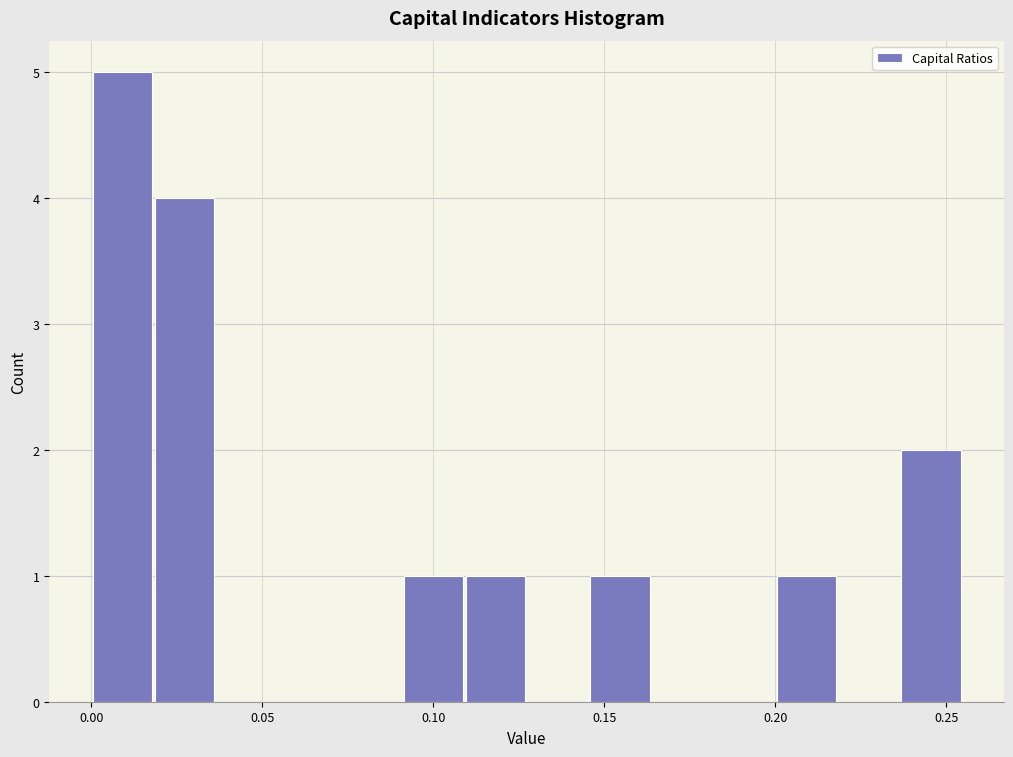

Around what value on the x-axis is the tallest bar? Give the approximate position of its centre, as read against the axis.

0.010